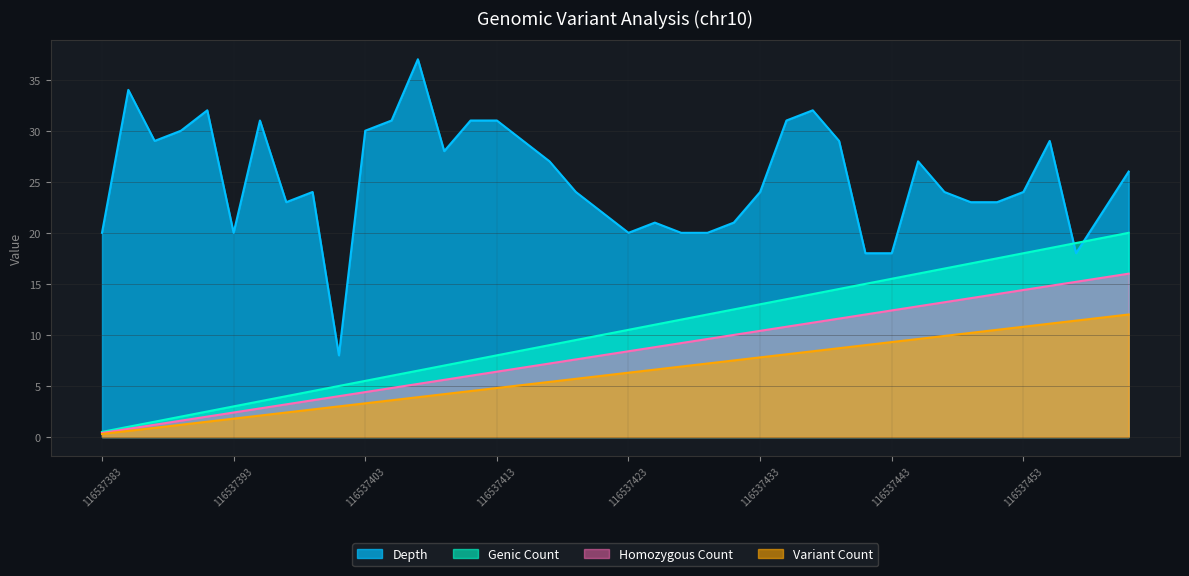

Which series has the largest range (max minus min)?

Depth